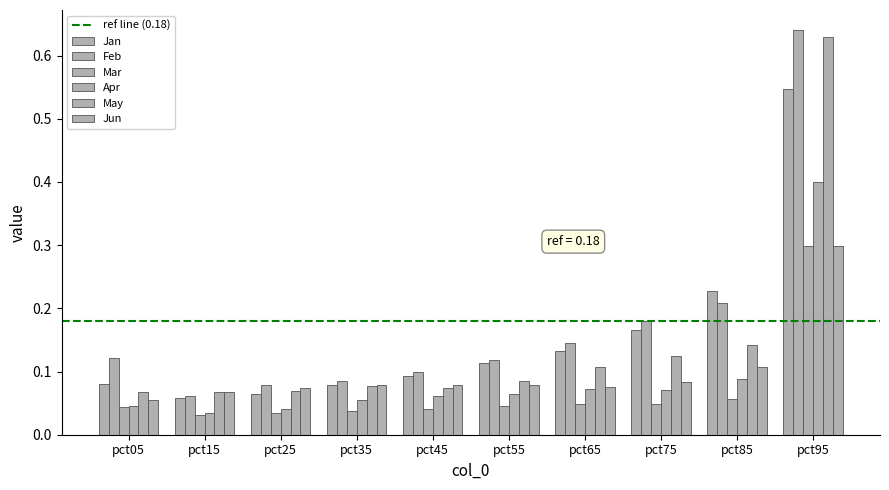

Is the value of May at pct45 greater than the value of Jan at pct05?

No